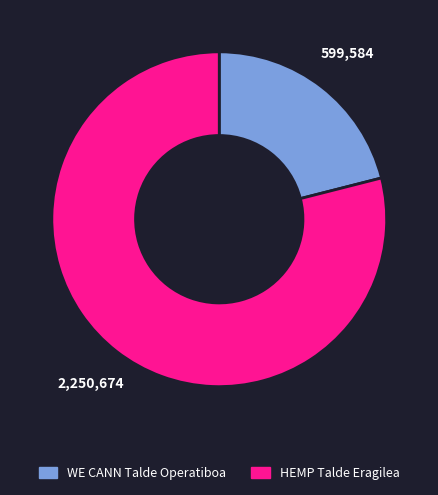

Approximately how many times larger is the value at WE CANN Talde Operatiboa compared to HEMP Talde Eragilea?

0.3